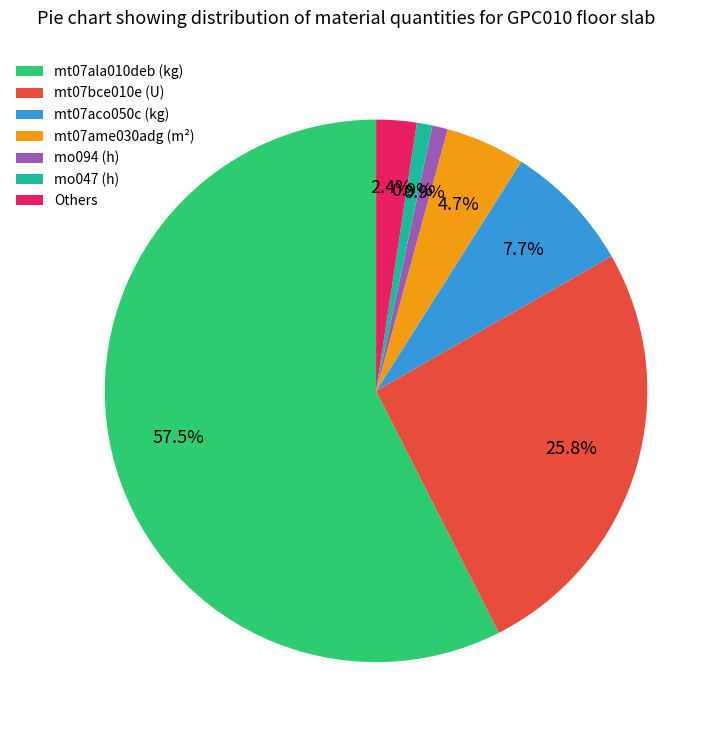

Between mt07ala010deb (kg) and mt07ame030adg (m²), which is larger?

mt07ala010deb (kg)